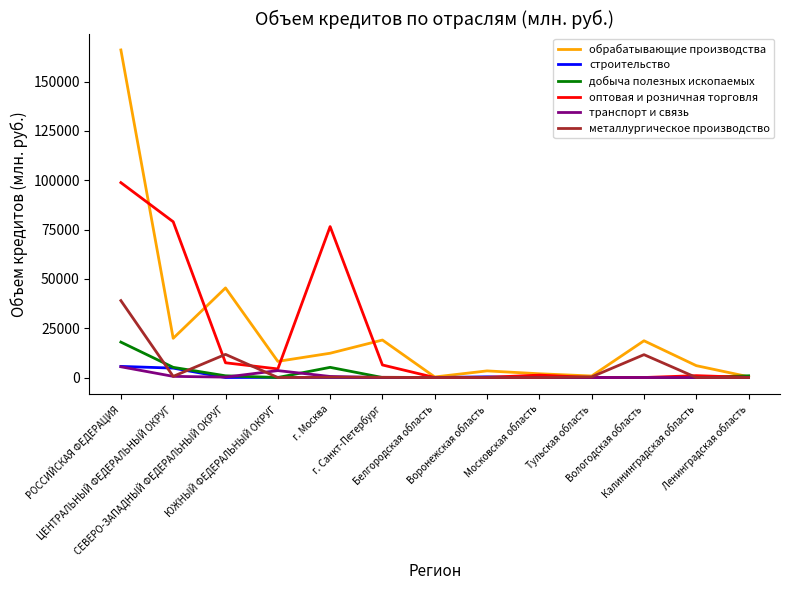

What is the average value of the транспорт и связь series?

795